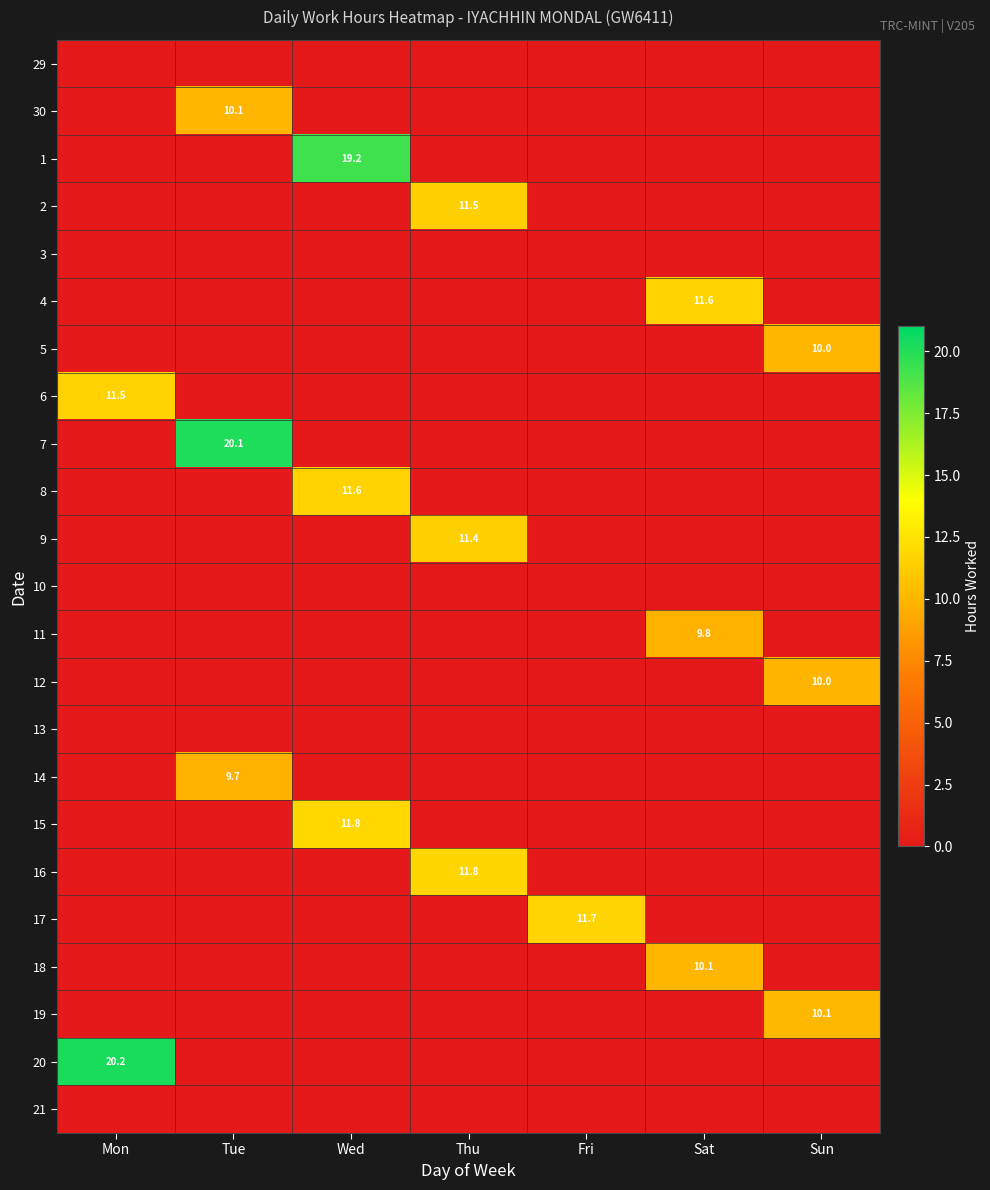

Is it true that 1 equals 10.5 at Wed?

False